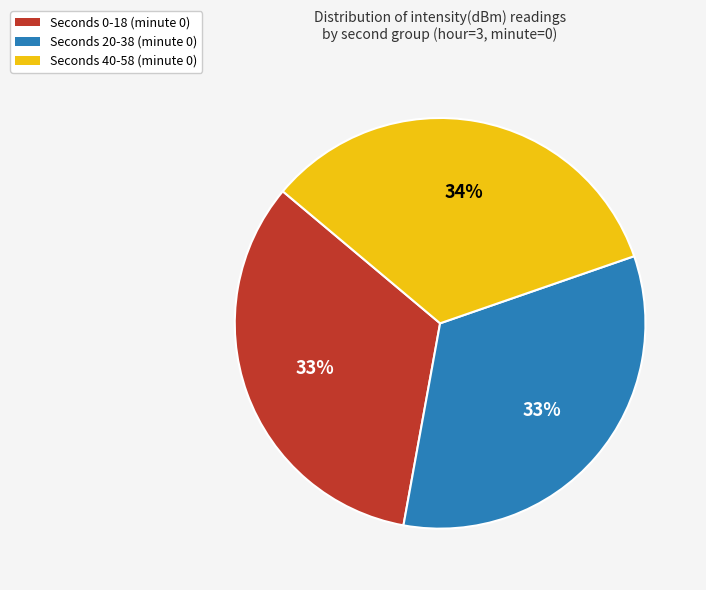

Does any single category account for the majority?

No